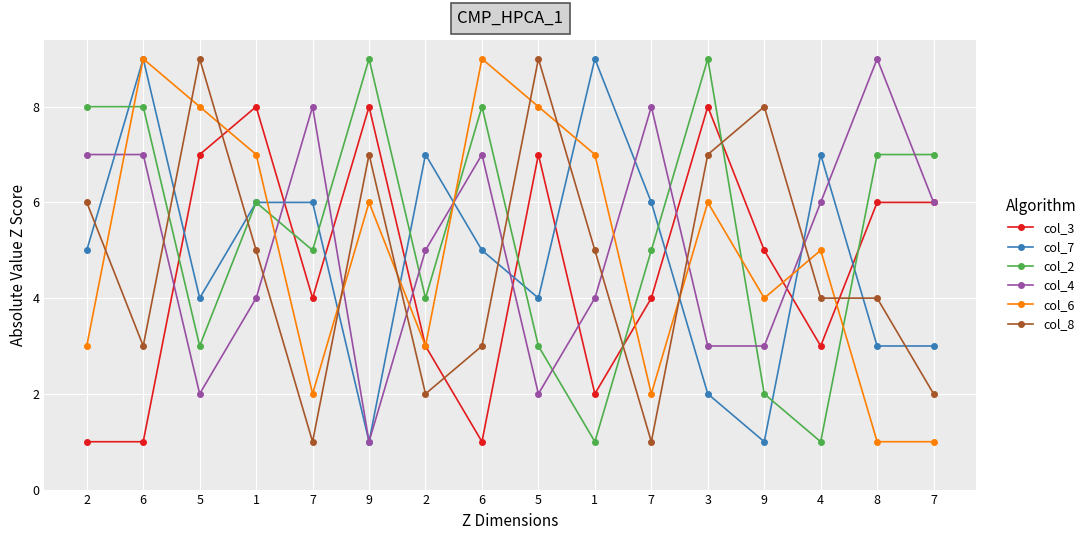

Rank the series by their maximum value, from highest to lowest.

col_7, col_2, col_4, col_6, col_8, col_3